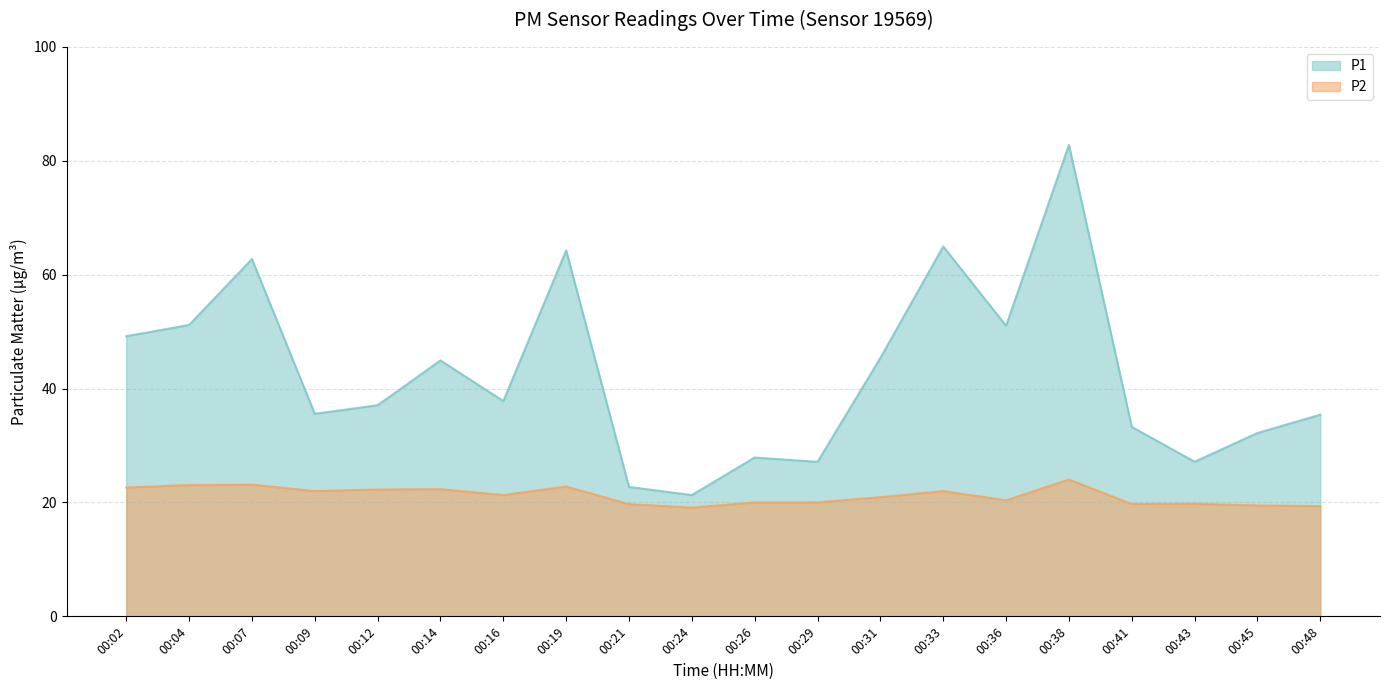

Where is P1 nearest to the value 52?

00:04